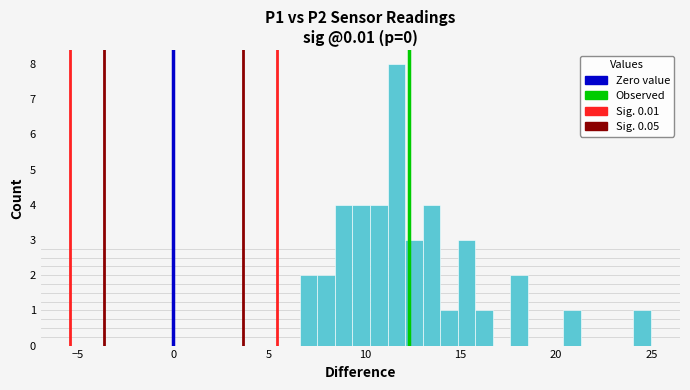

Read against the x-axis, roughly where is the centre of the tallest bar?

11.5